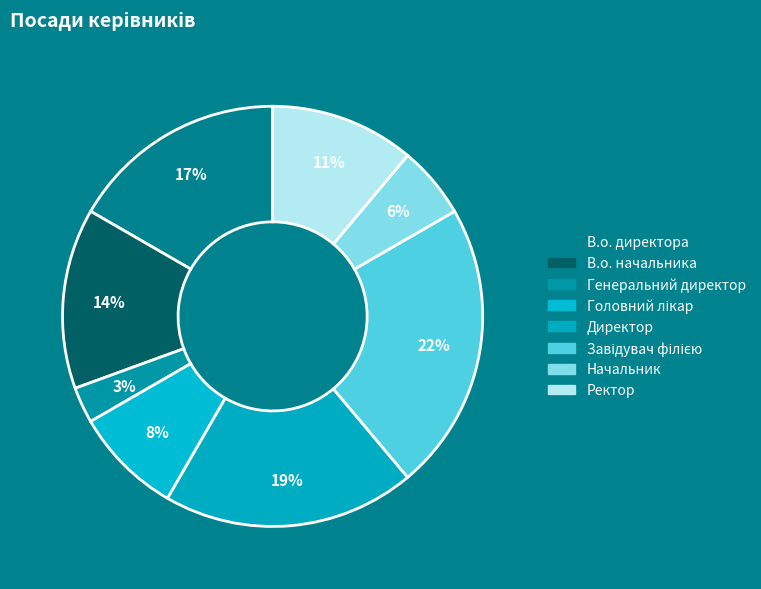

Is it true that В.о. начальника is 14% of the pie?

True